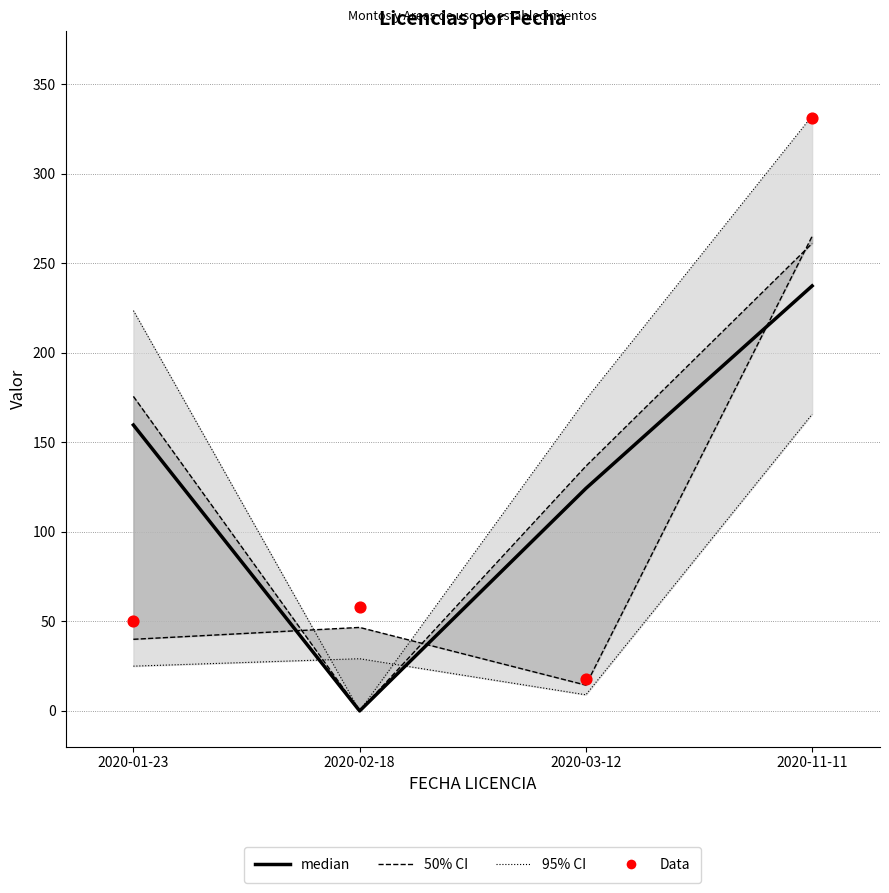

Which series has the largest total across all categories?

median